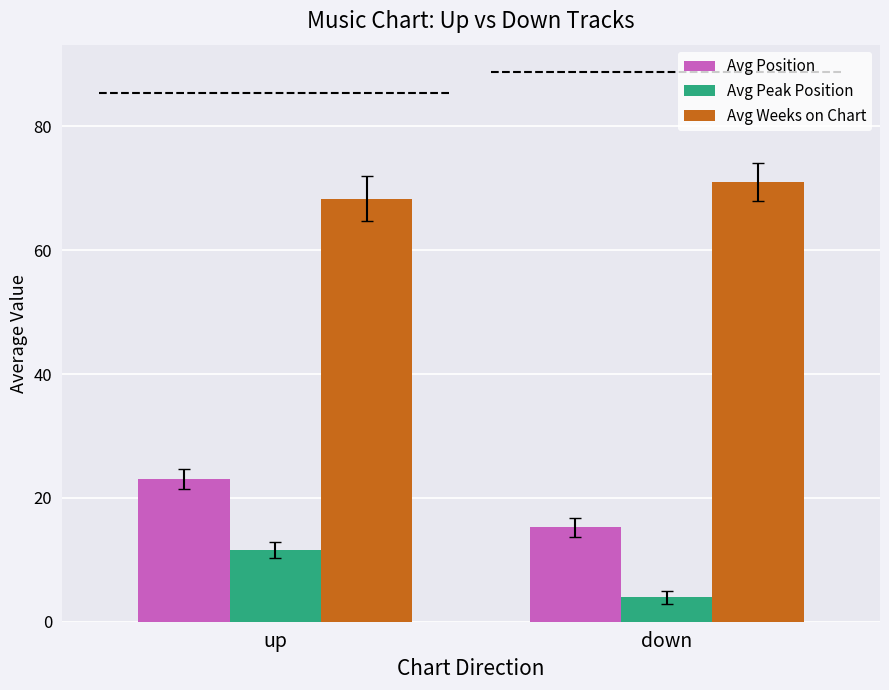

Is it true that Avg Weeks on Chart equals 71.0 at down?

True